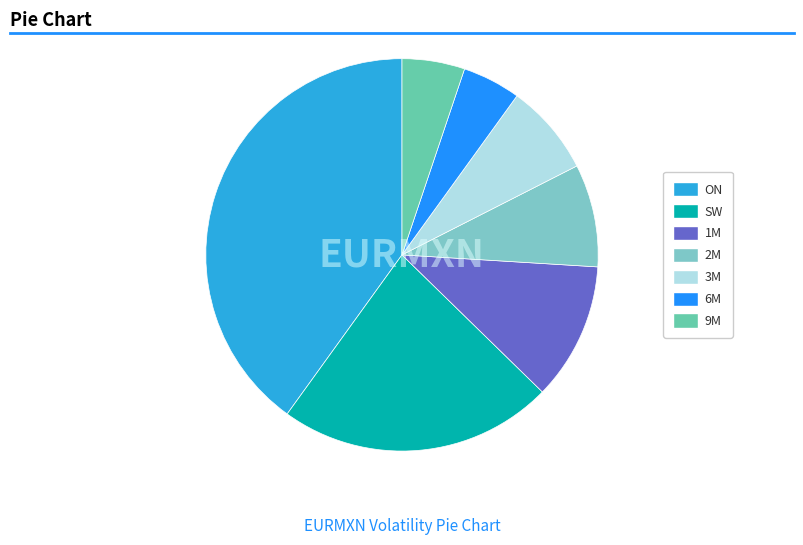

To the nearest percent, what is the combined percentage of 6M and ON?

45%